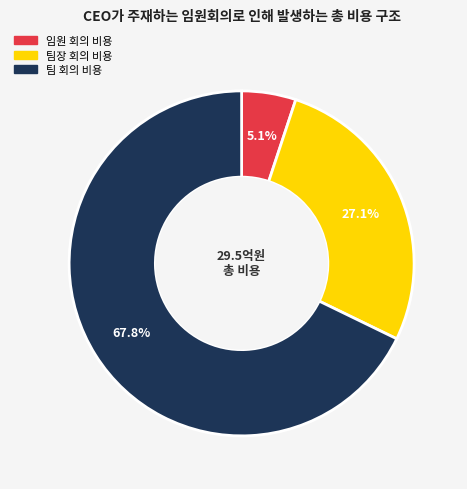

The 임원 회의 비용 slice represents 5% of the pie. True or false?

True